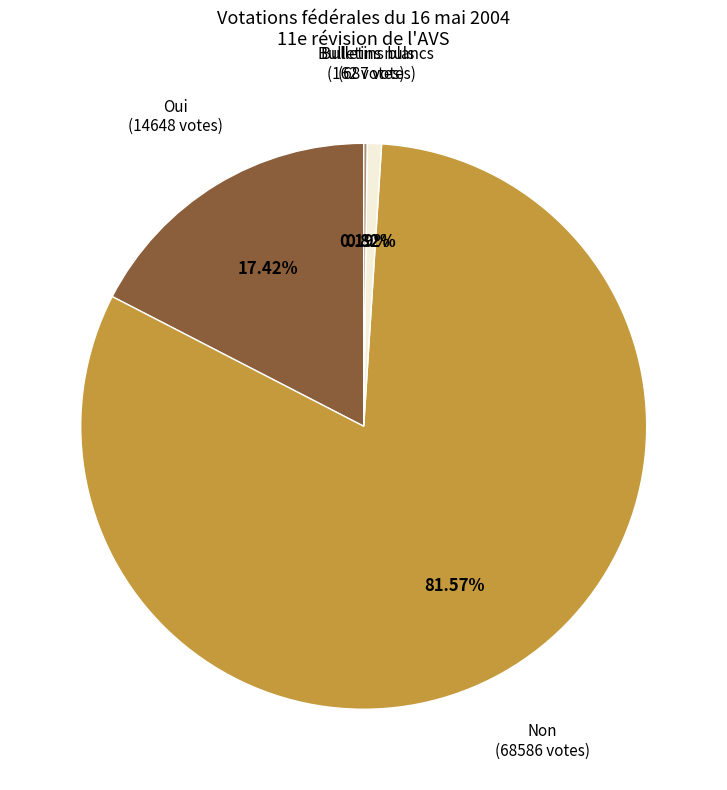

Do Bulletins blancs and Oui together represent more than half of the pie?

No